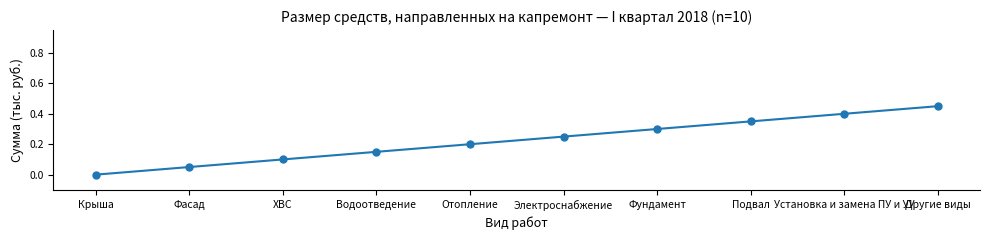

How many categories are shown in the chart?

10